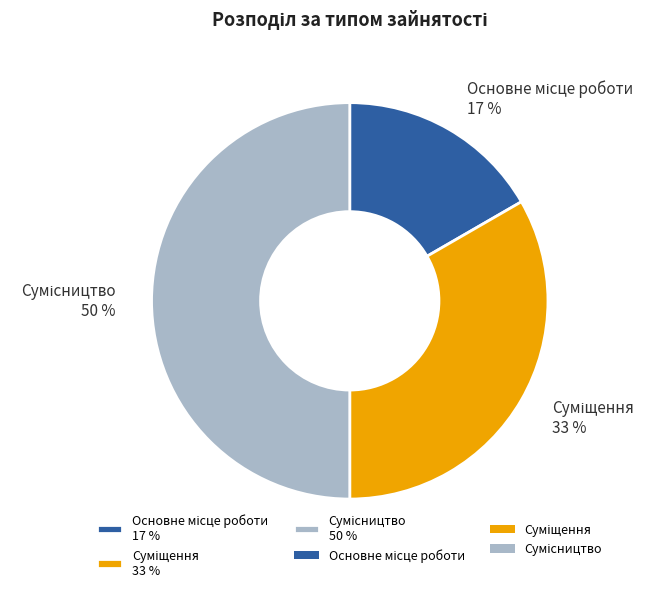

To the nearest percent, what is the difference between the largest and smallest slice percentages?

33%